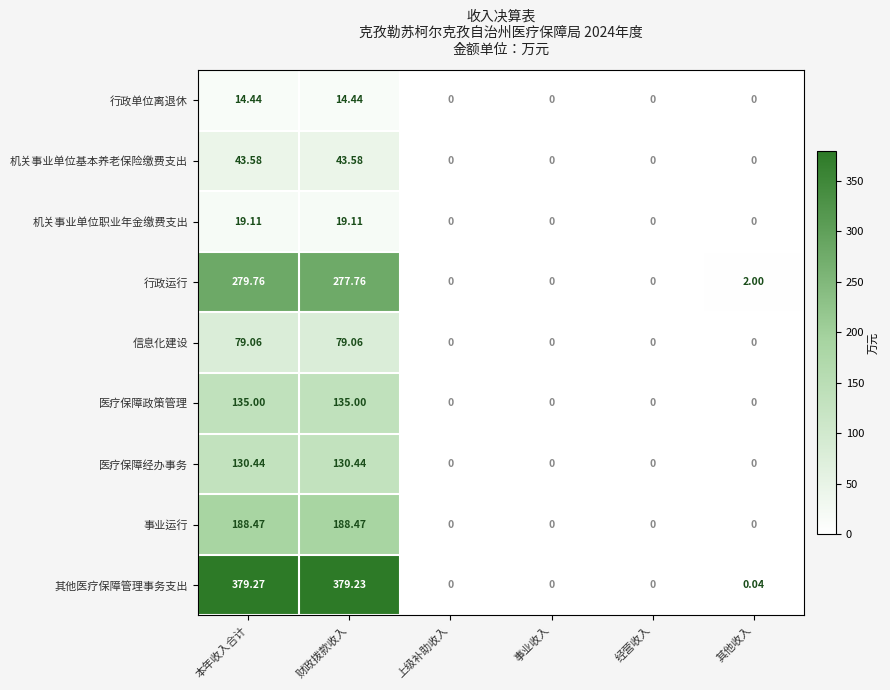

At which label does 行政运行 first exceed 2?

本年收入合计